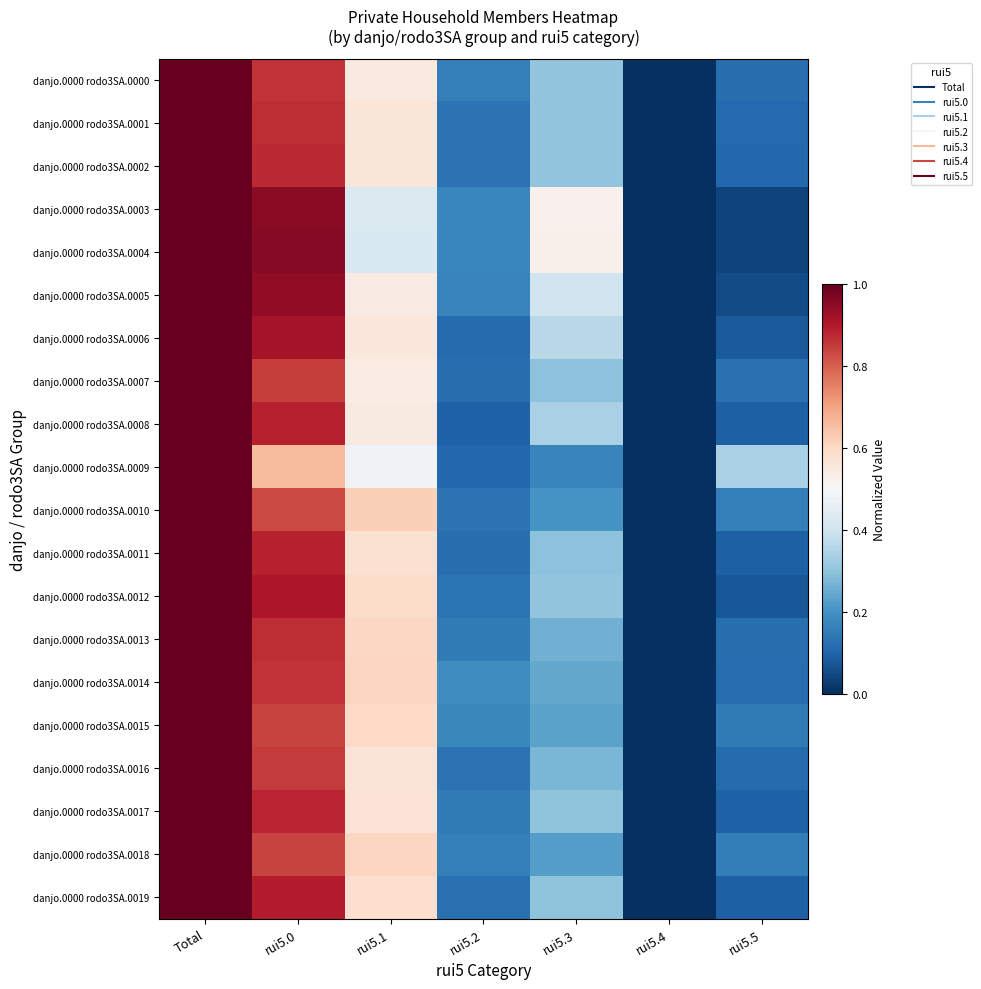

What is the total value across all series at rui5.3?

6.1